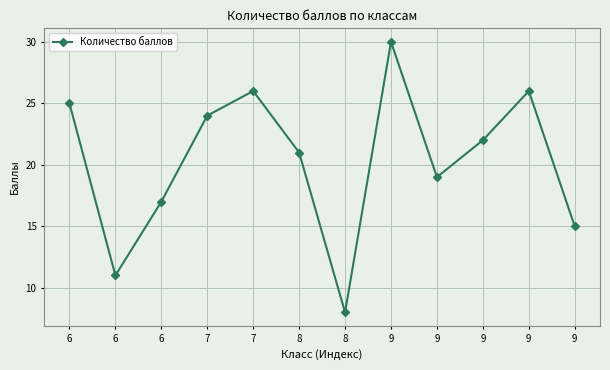

Does the chart have visible grid lines?

Yes